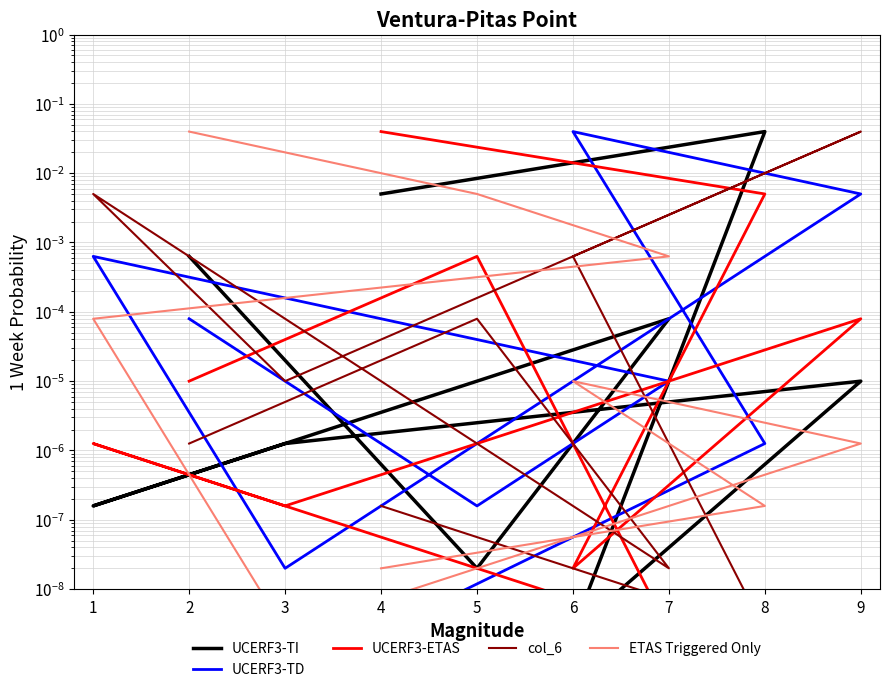

Where is the first local minimum for UCERF3-ETAS?

7